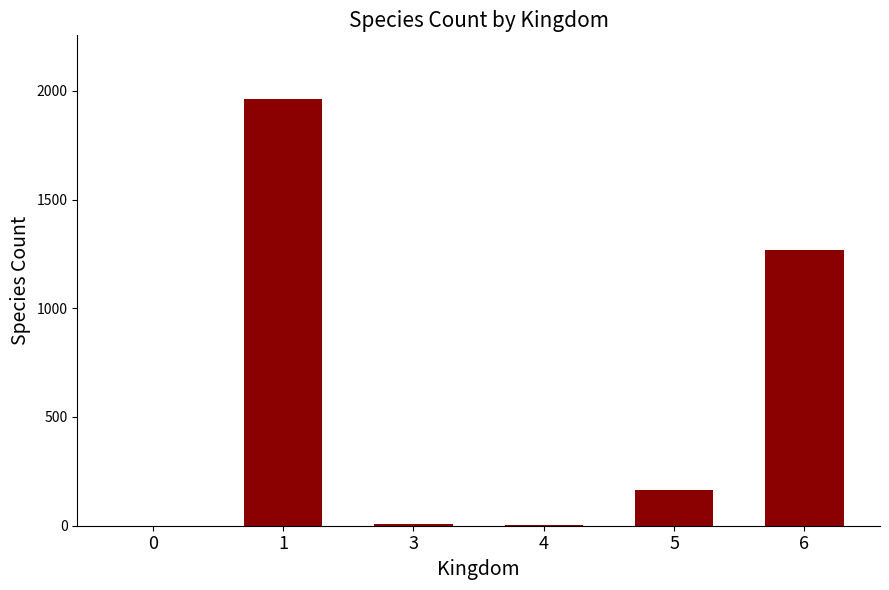

What is the maximum value shown in the chart?

1961